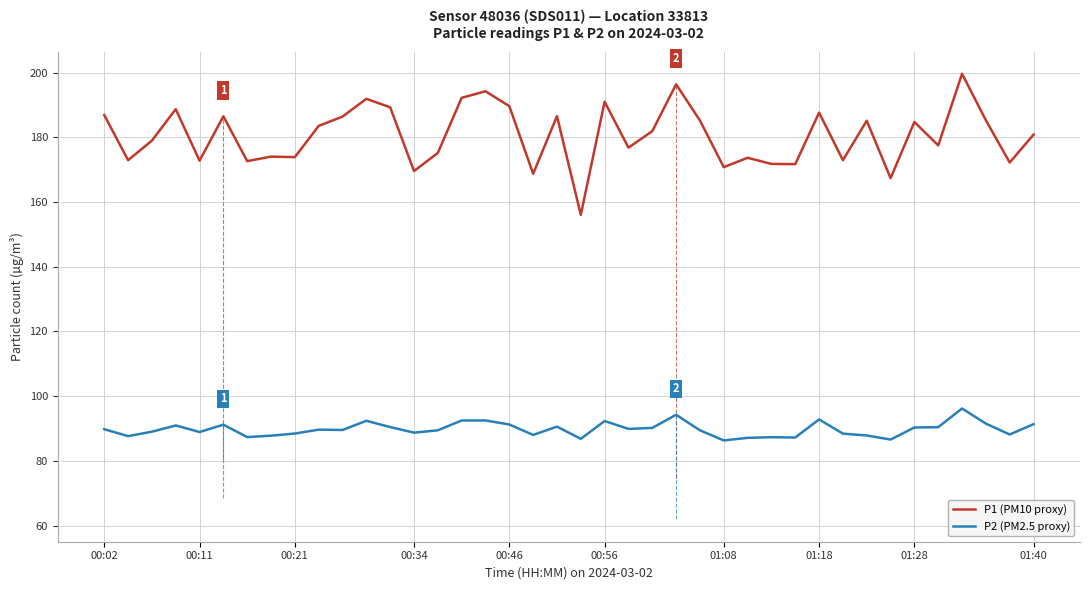

What is the sum of the P2 (PM2.5 proxy) values at 10 and 25?

179.0